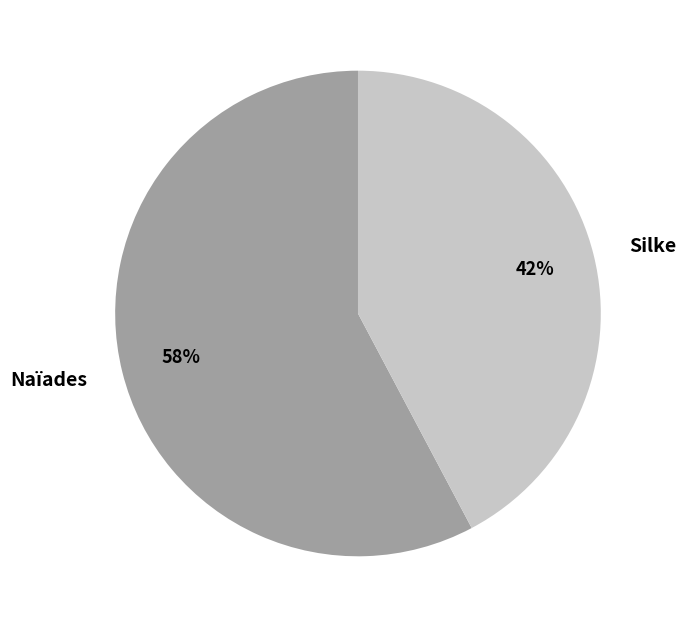

Count the number of slices in the pie.

2